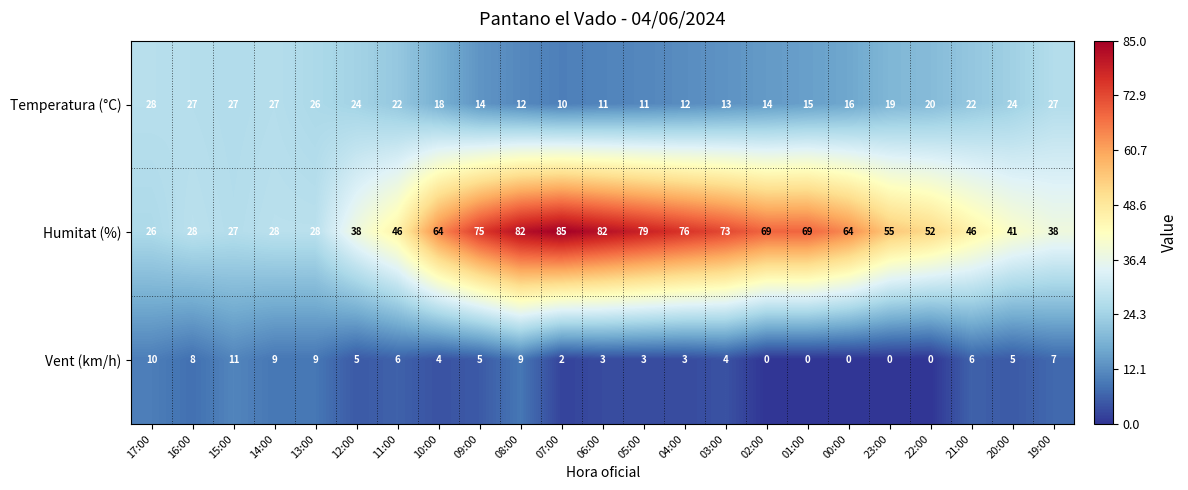

Rank the series by their average value, from lowest to highest.

Vent (km/h), Temperatura (°C), Humitat (%)